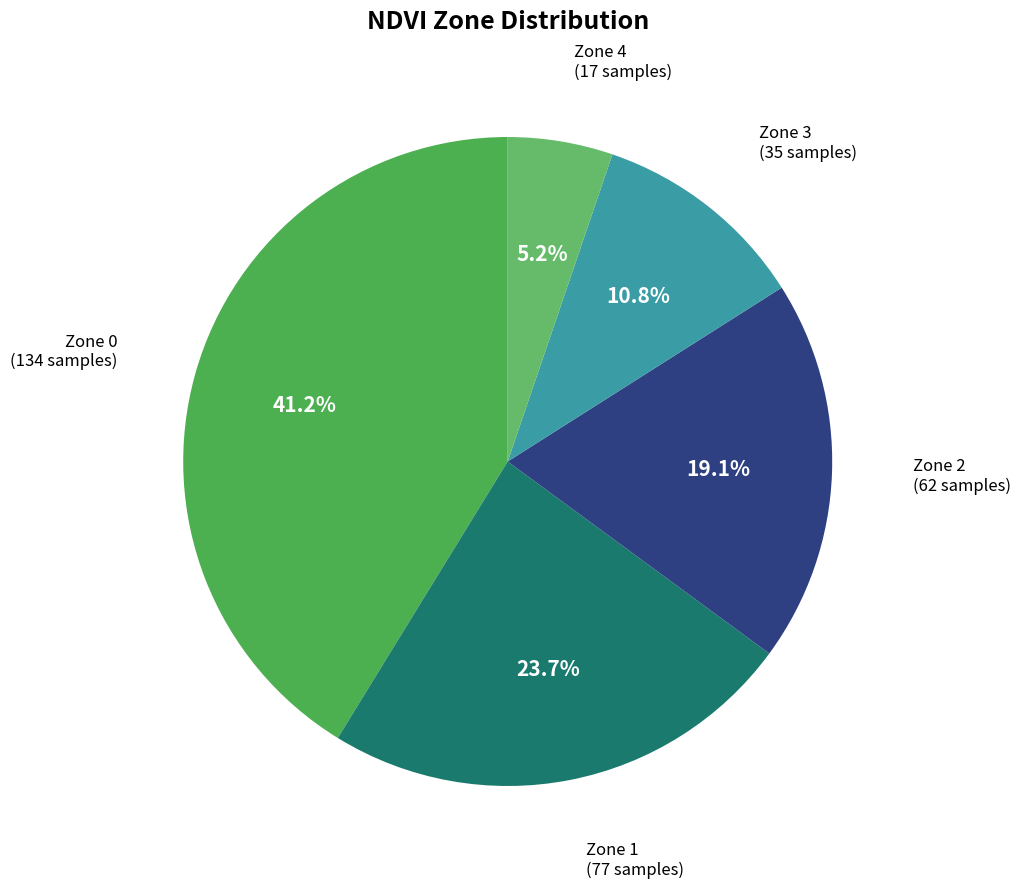

Count the number of slices in the pie.

5